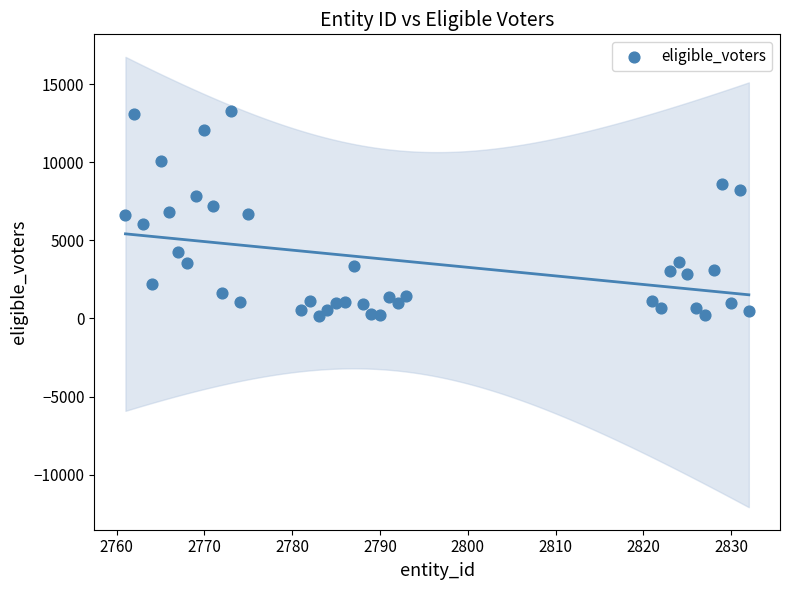

What is the range of Y values (max minus min)?

13079